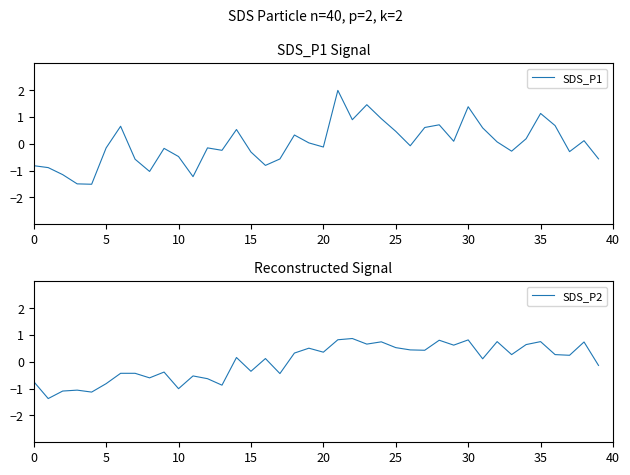

Is the value of SDS_P1 at 16 greater than the value of SDS_P2 at 11?

No